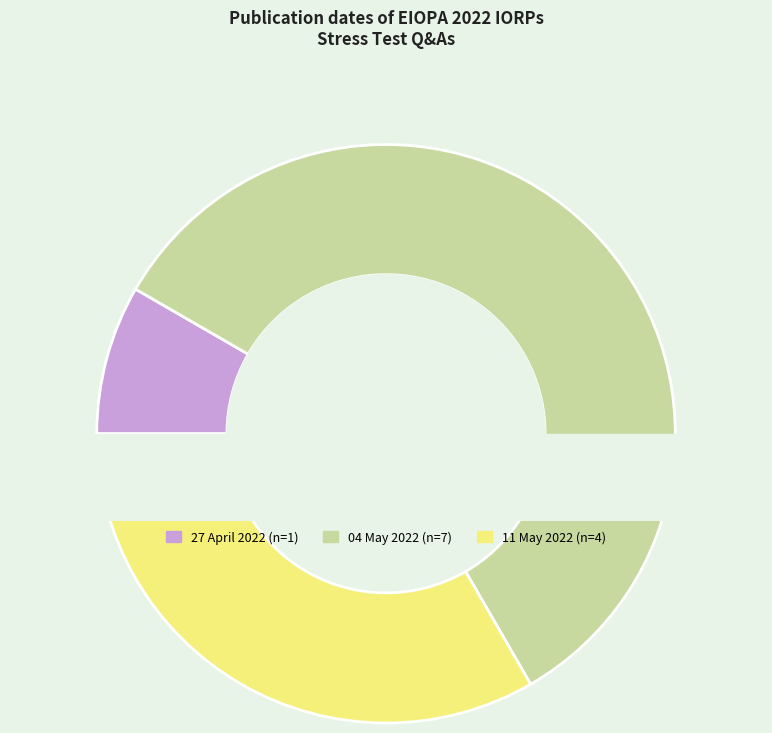

How many slices are in this pie chart?

3